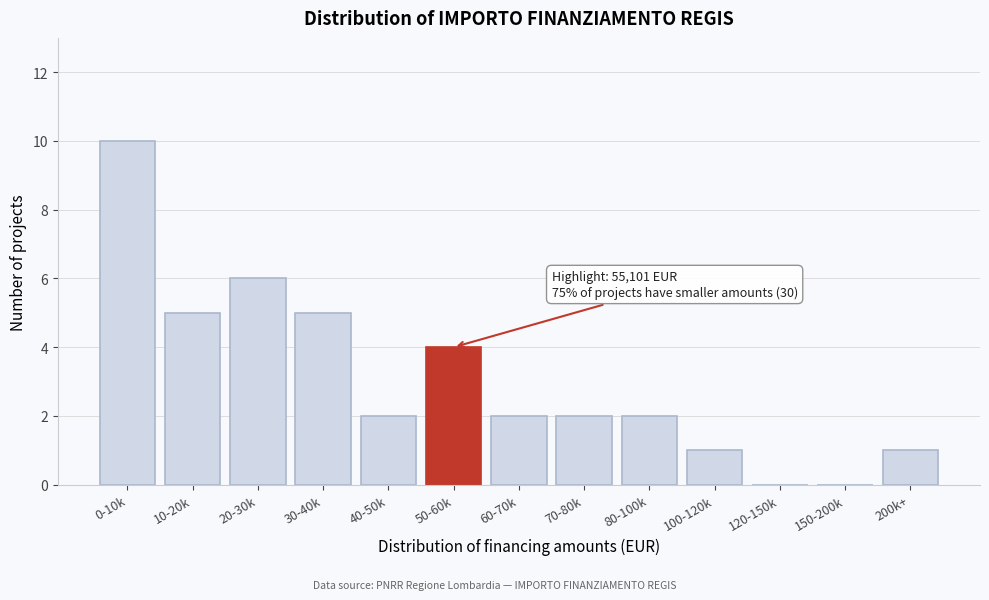

Reading left to right, extract all data points from this chart.

0-10k=10	10-20k=5	20-30k=6	30-40k=5	40-50k=2	50-60k=4	60-70k=2	70-80k=2	80-100k=2	100-120k=1	120-150k=0	150-200k=0	200k+=1